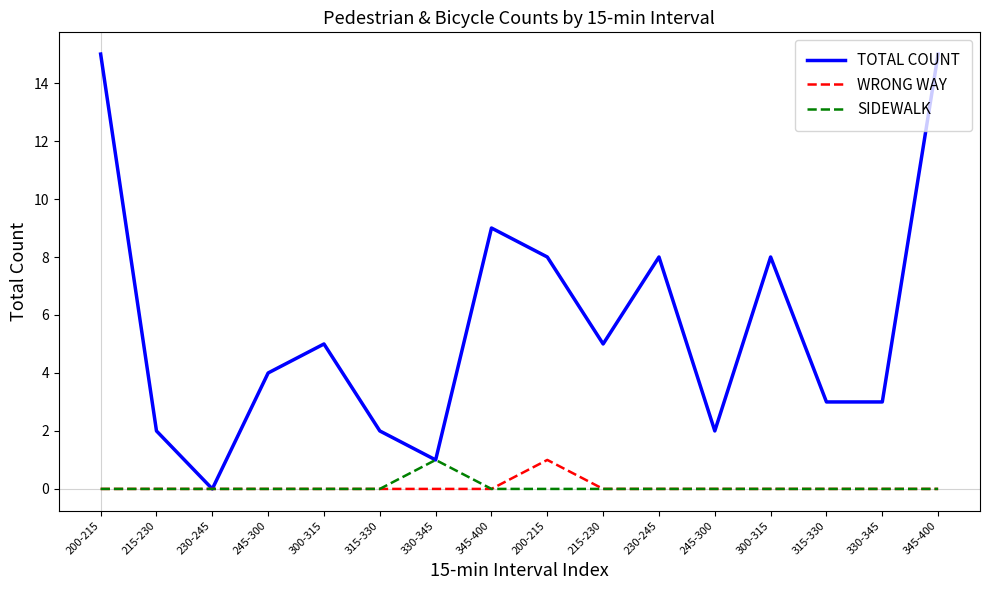

At 245-300, list the series in order from largest to smallest.

TOTAL COUNT, WRONG WAY, SIDEWALK